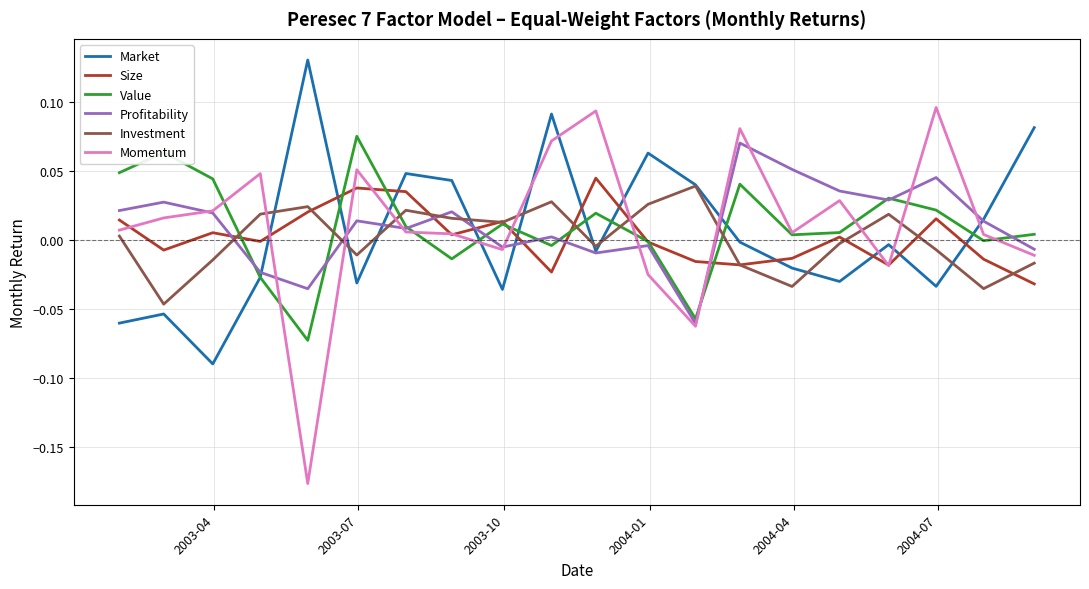

Which series has the largest range (max minus min)?

Momentum